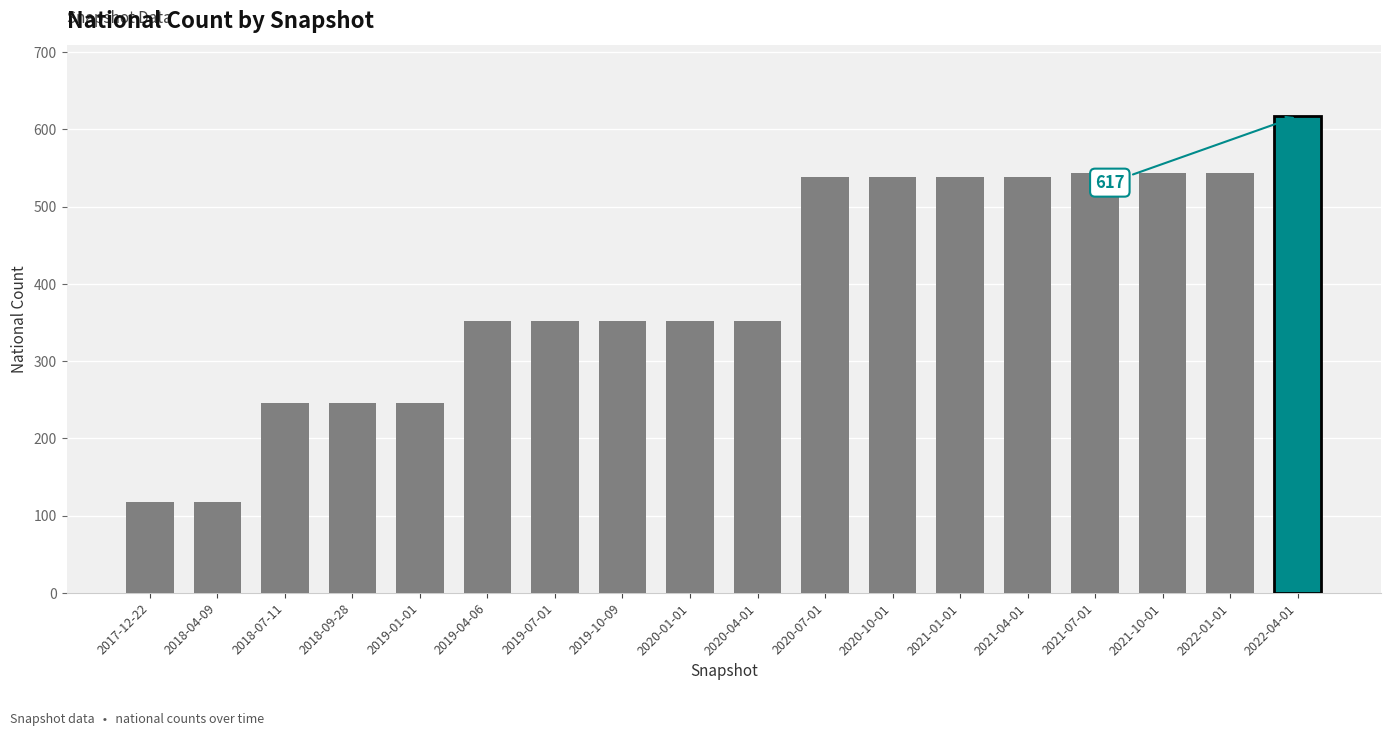

The value at 2019-04-06 is 352. True or false?

True